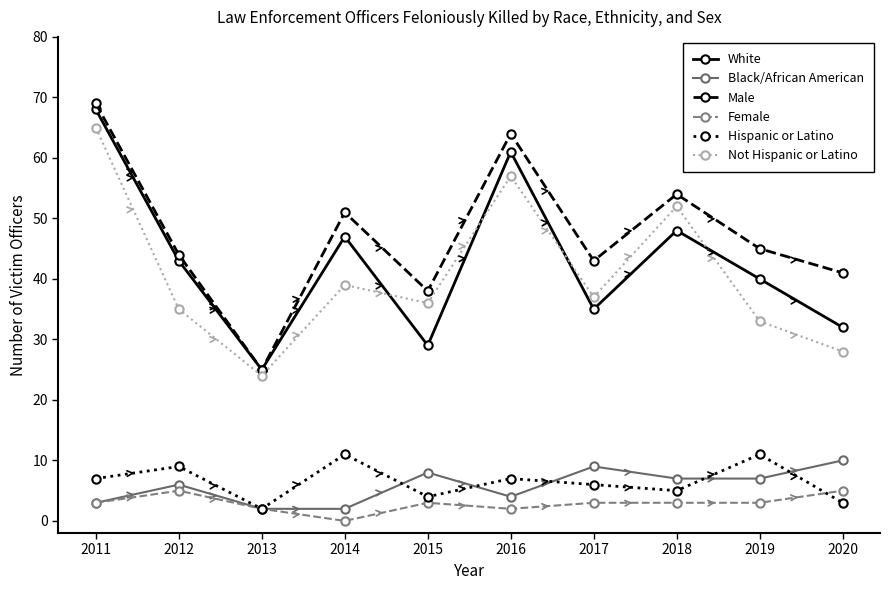

What is the difference between the maximum and minimum values in the Male series?

44